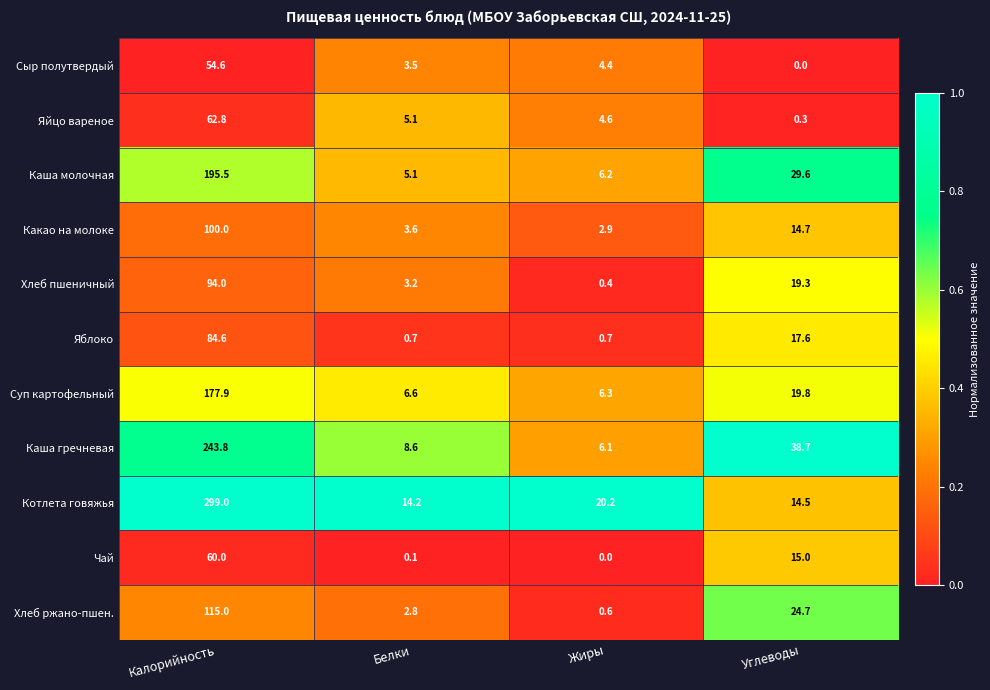

The value of Сыр полутвердый at Калорийность is 54.6. True or false?

True